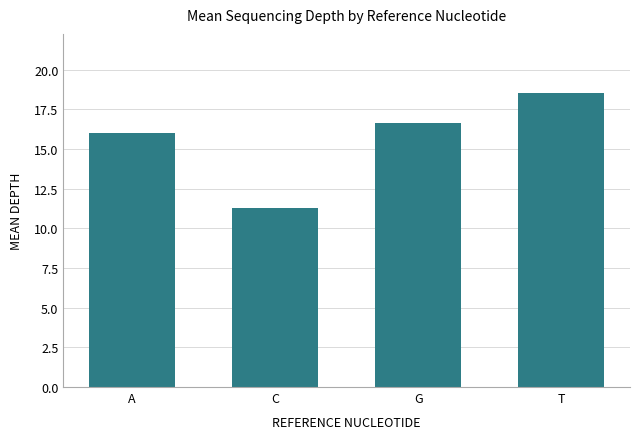

Are the bars grouped side by side (vs. stacked)?

No